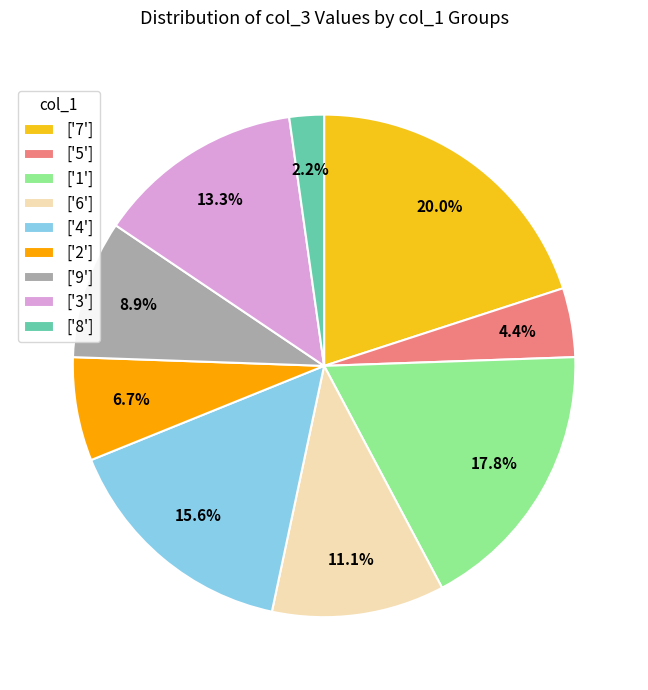

What is the largest slice in the pie chart?

['7']